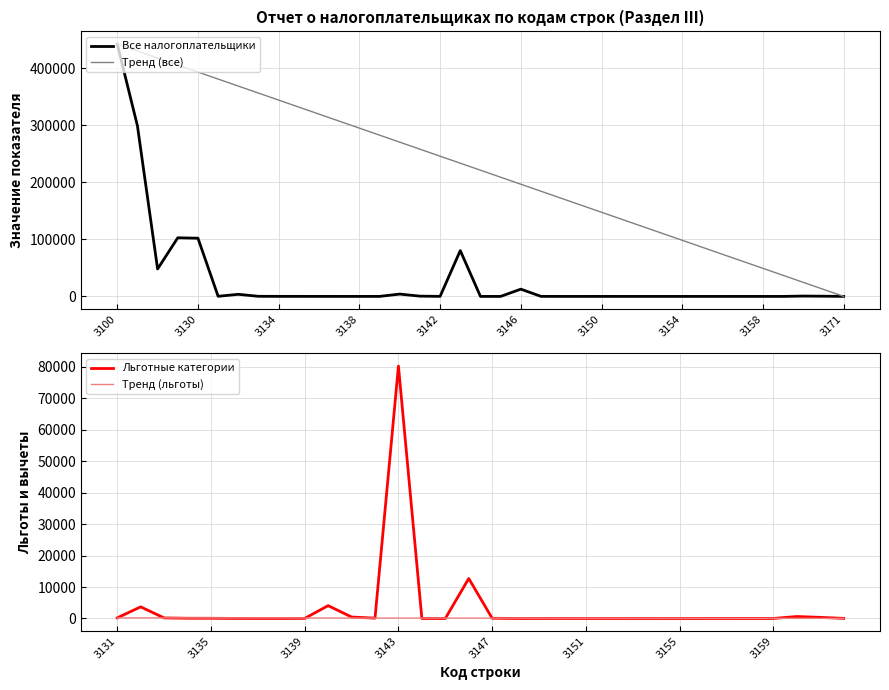

What is the maximum value for Тренд (все)?

442200.0